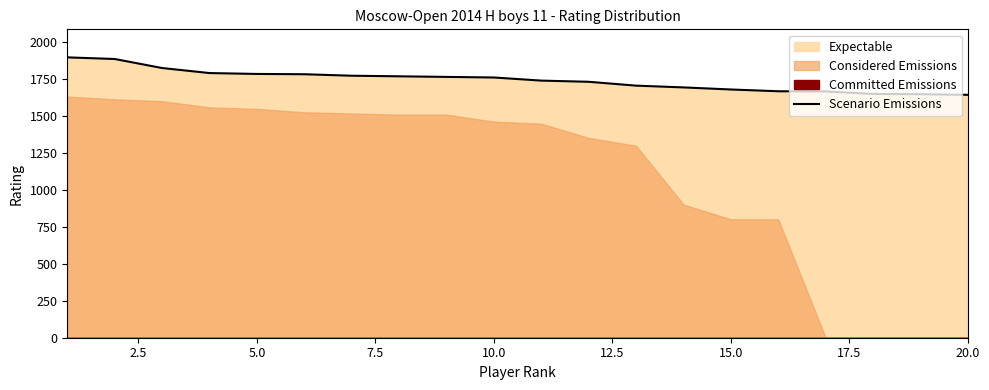

Reading left to right, list all the values displayed in this chart.

1894	1883	1822	1788	1782	1780	1770	1766	1762	1758	1737	1729	1703	1691	1677	1665	1664	1647	1645	1641